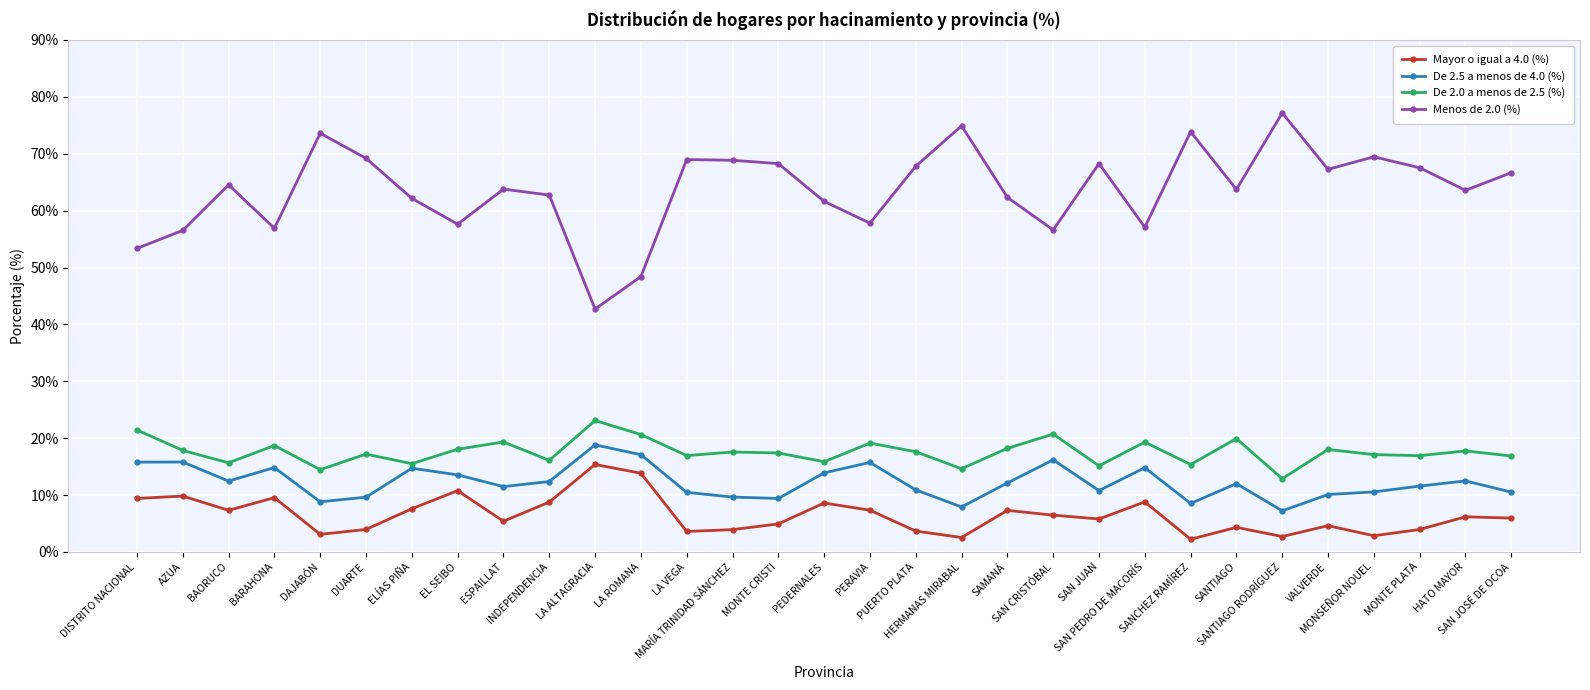

Which series has the widest spread of values?

Menos de 2.0 (%)